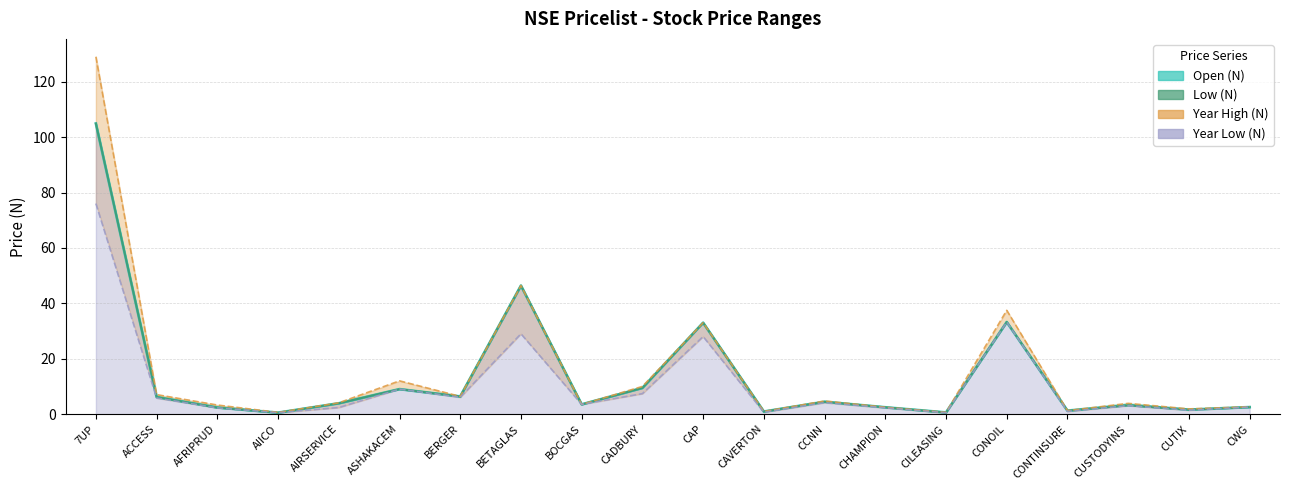

At which label does Year Low (N) reach its peak?

7UP